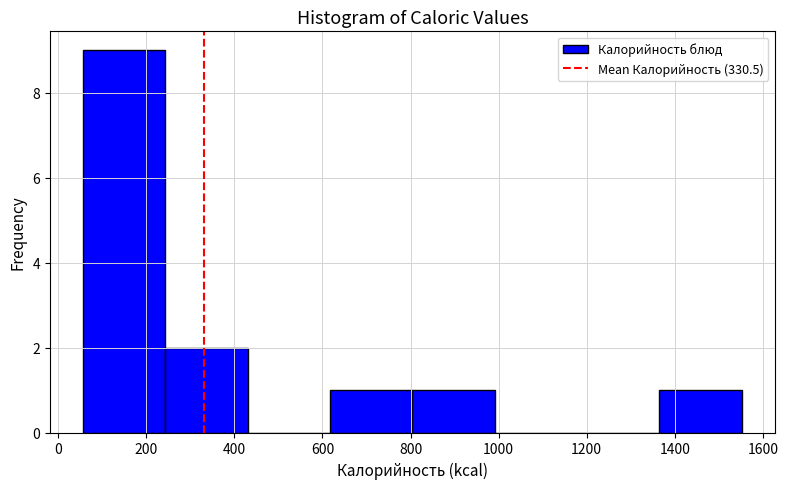

Which range on the x-axis has the tallest bar?

60 to 240